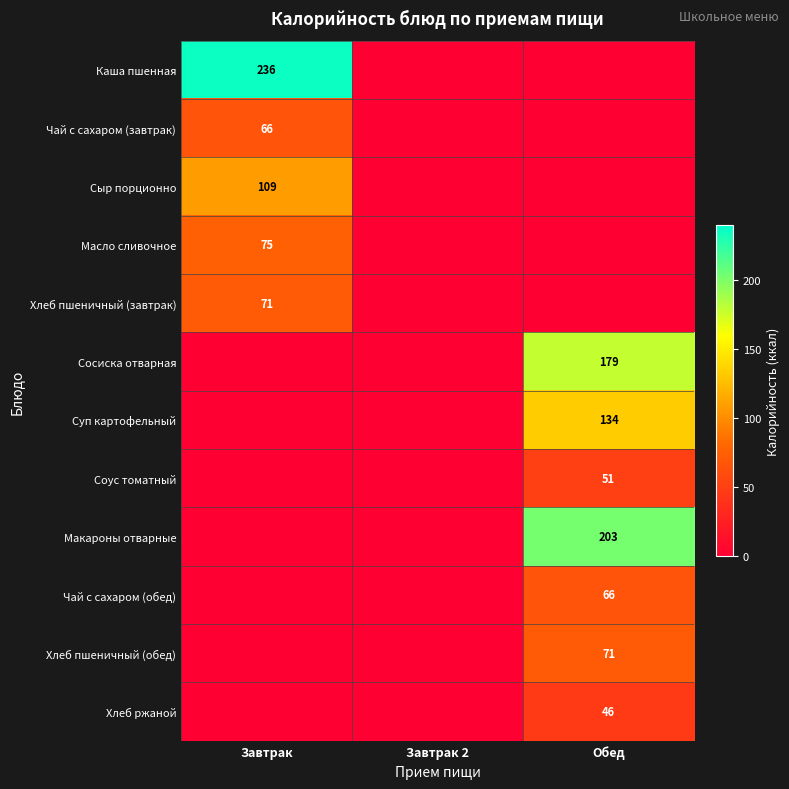

The value of Хлеб пшеничный (обед) at Обед is 71. True or false?

True